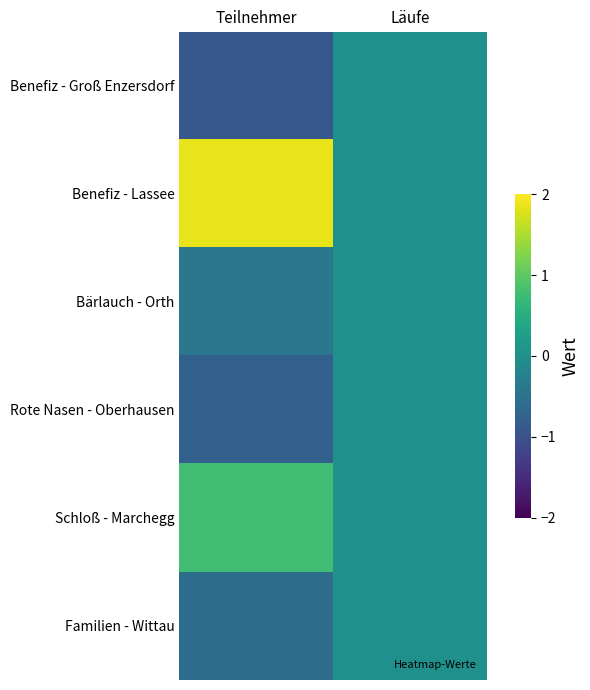

At how many categories does at least one series exceed 0?

1